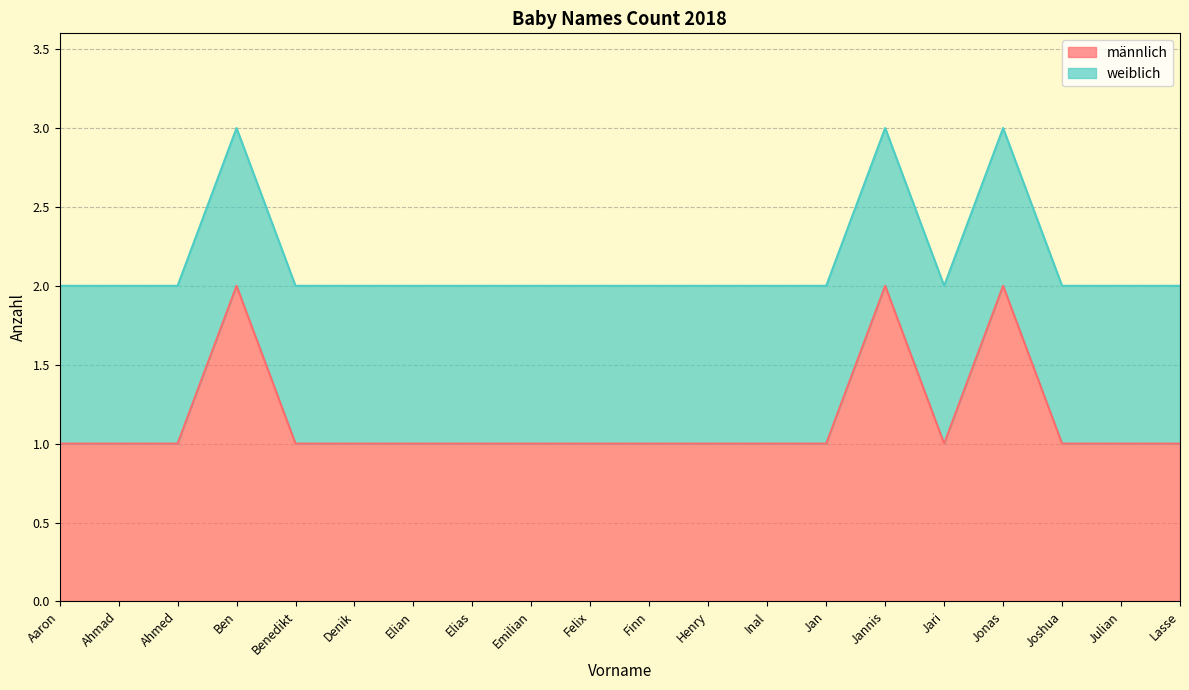

At which category does the data reach its first local valley?

Jari